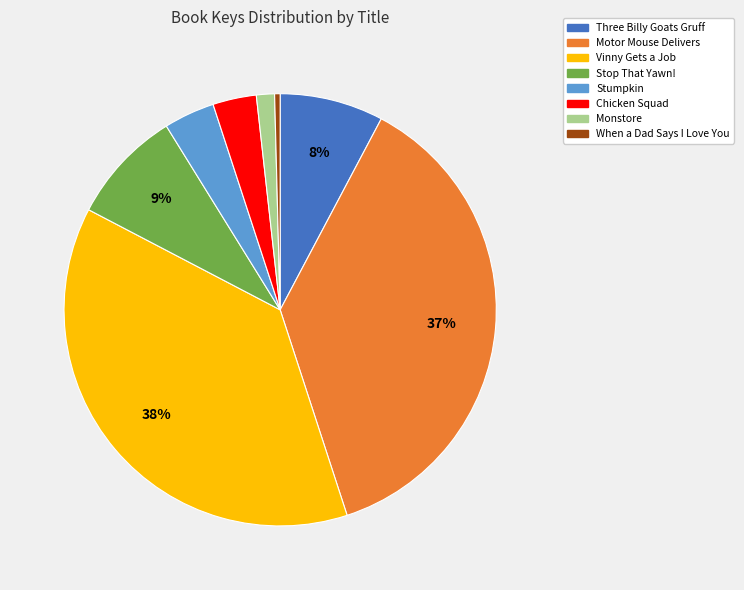

To the nearest percent, what is the combined percentage of Motor Mouse Delivers and Three Billy Goats Gruff?

45%